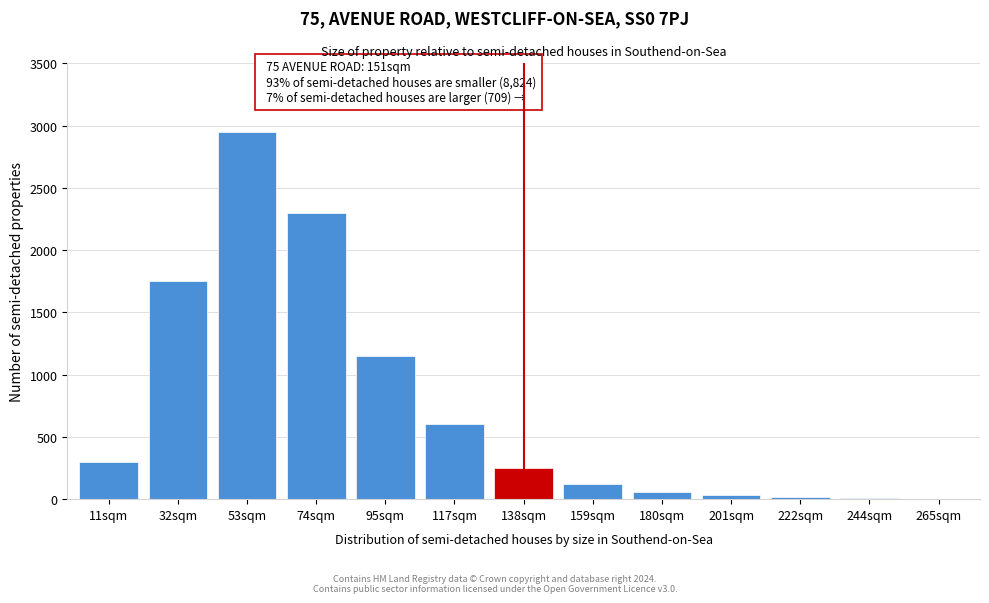

True or false: the data shows 371 at 138sqm.

False